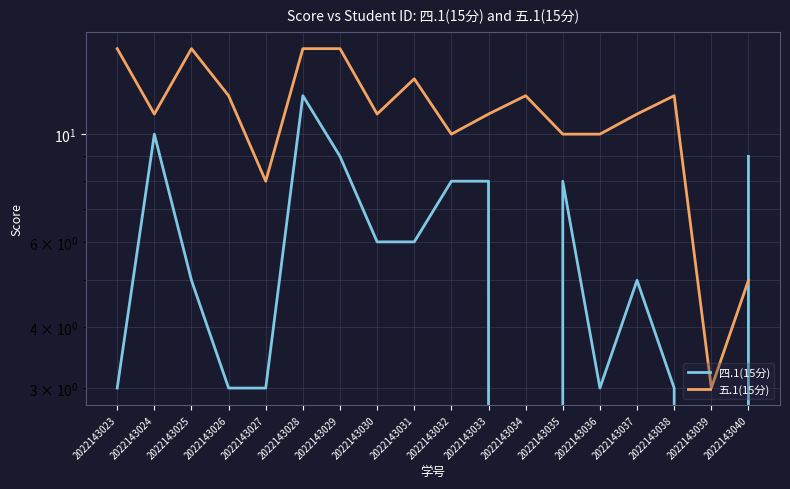

Rank the series by their maximum value, from lowest to highest.

四.1(15分), 五.1(15分)